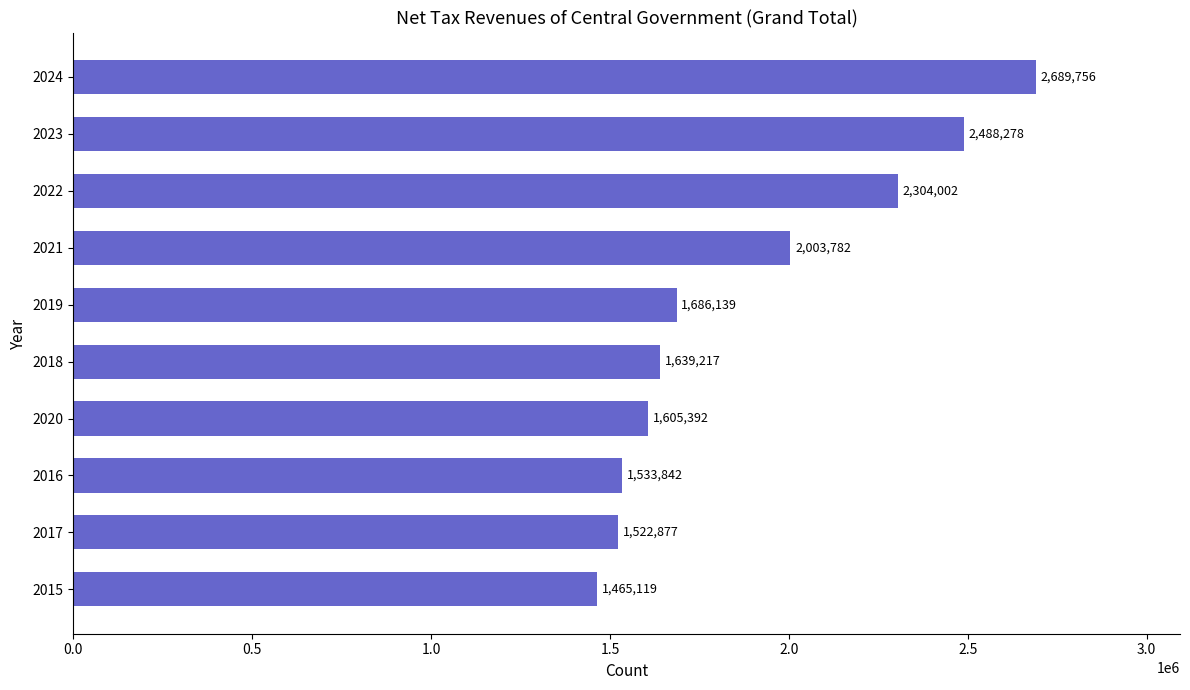

Rank the categories by value from highest to lowest.

2024, 2023, 2022, 2021, 2019, 2018, 2020, 2016, 2017, 2015